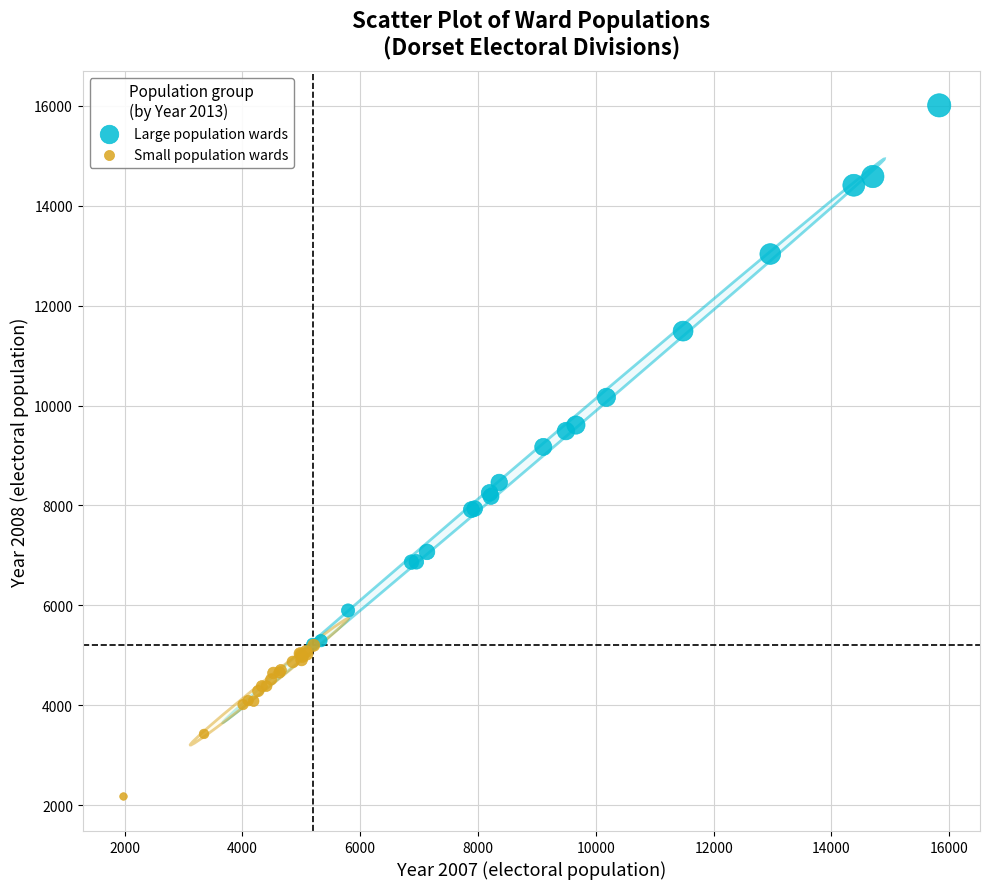

Which series has the widest spread of Y values?

Large population wards